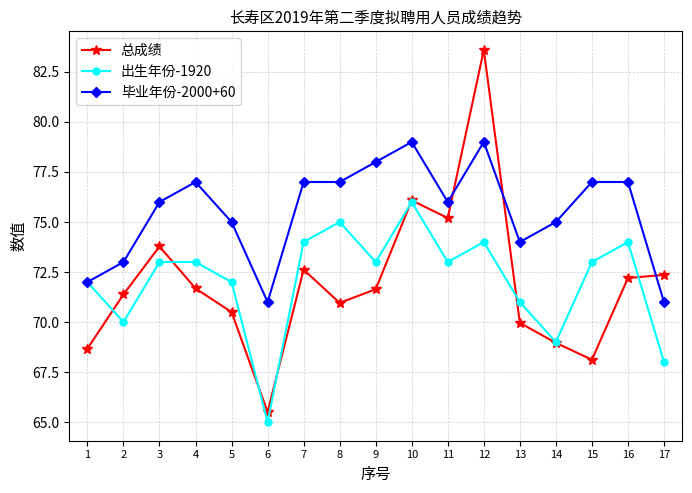

What is the lowest value of the 总成绩 series?

65.5